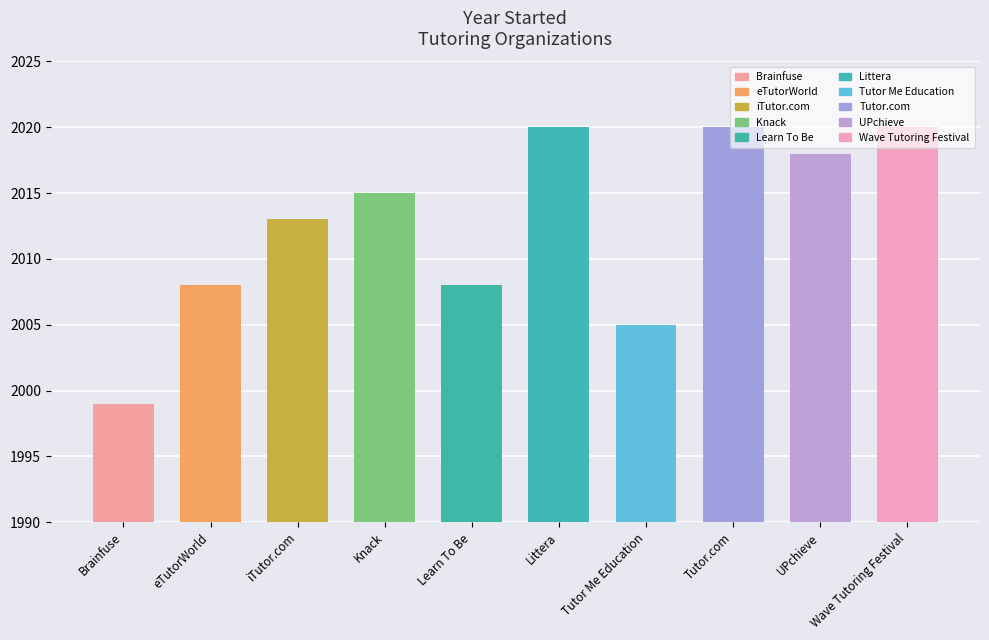

What is the label of the 9th bar from the right?

eTutorWorld